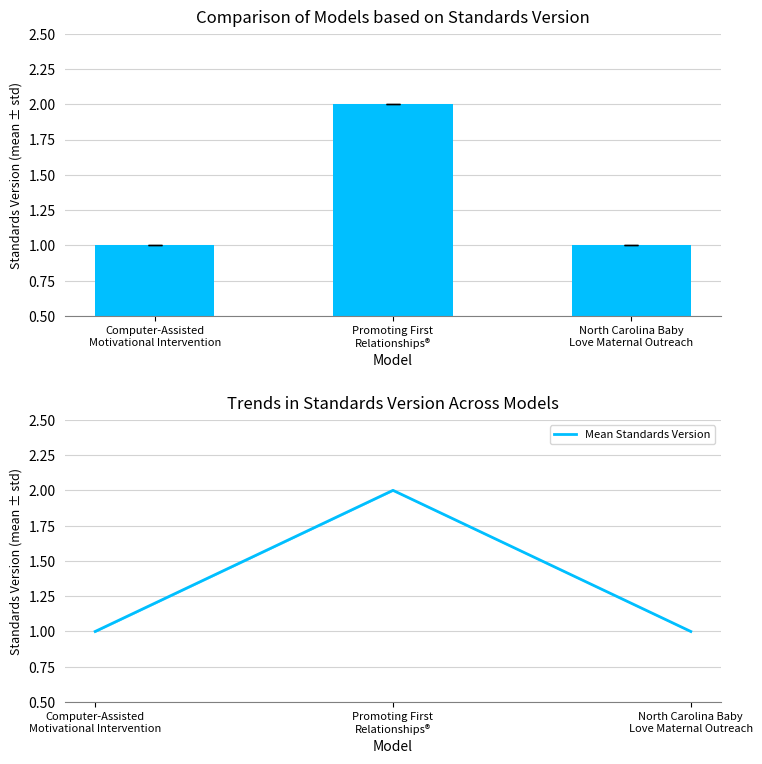

What is the sum of the Standards Version mean values at Computer-Assisted
Motivational Intervention and North Carolina Baby
Love Maternal Outreach?

2